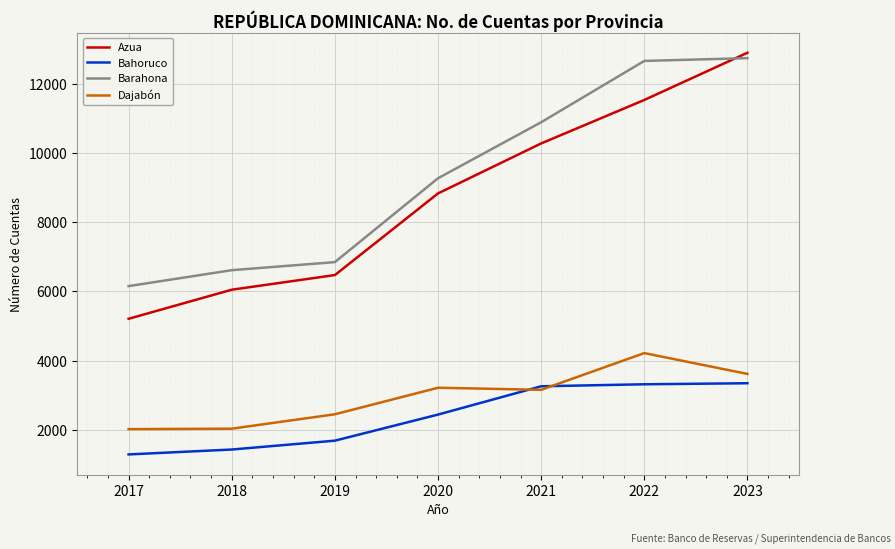

At which category does the chart reach its minimum across all series?

2017